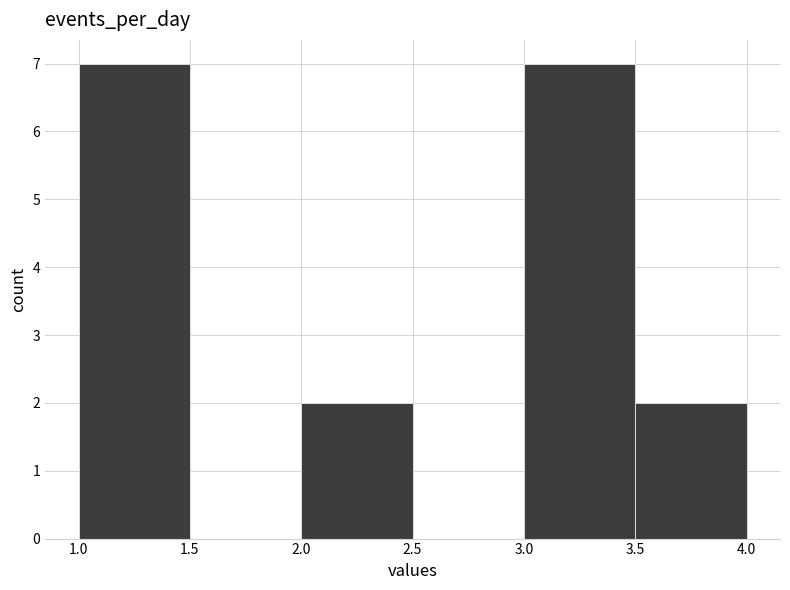

Reading left to right, list every bar in this chart as the range it spans on the x-axis followed by its height. The values are not printed on the chart, so give them approximately, as read against the axis.

1.0 to 1.5: 7
1.5 to 2.0: 0
2.0 to 2.5: 2
2.5 to 3.0: 0
3.0 to 3.5: 7
3.5 to 4.0: 2